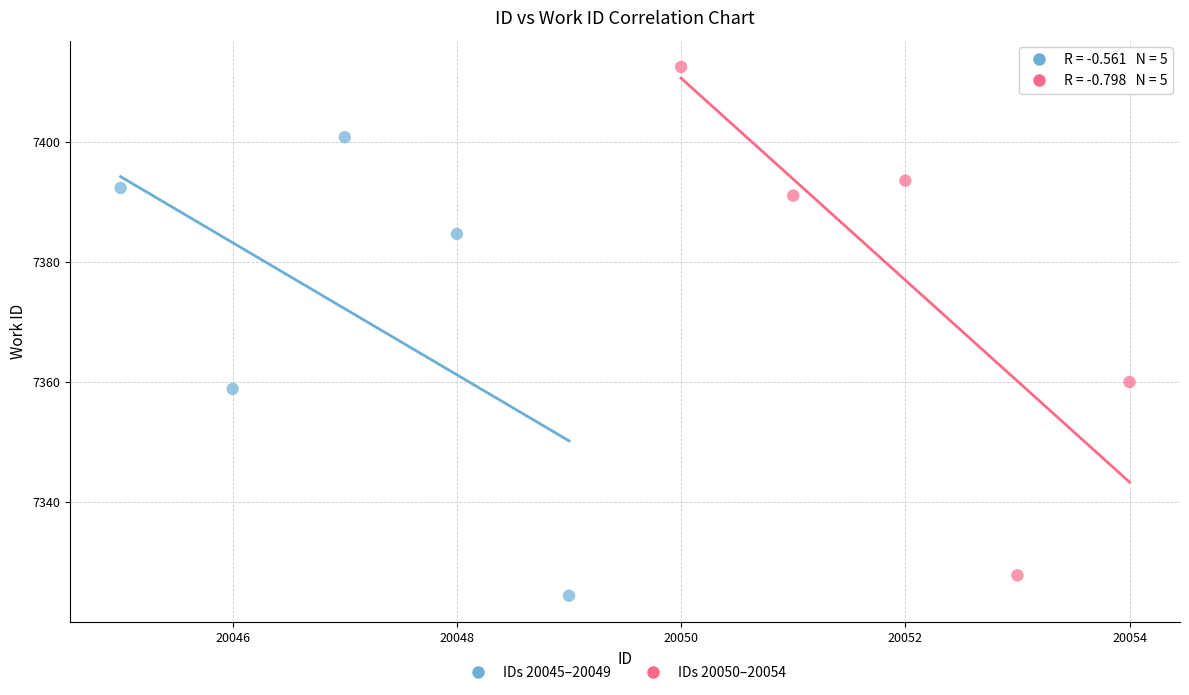

Which series reaches the maximum Y coordinate?

IDs 20050–20054